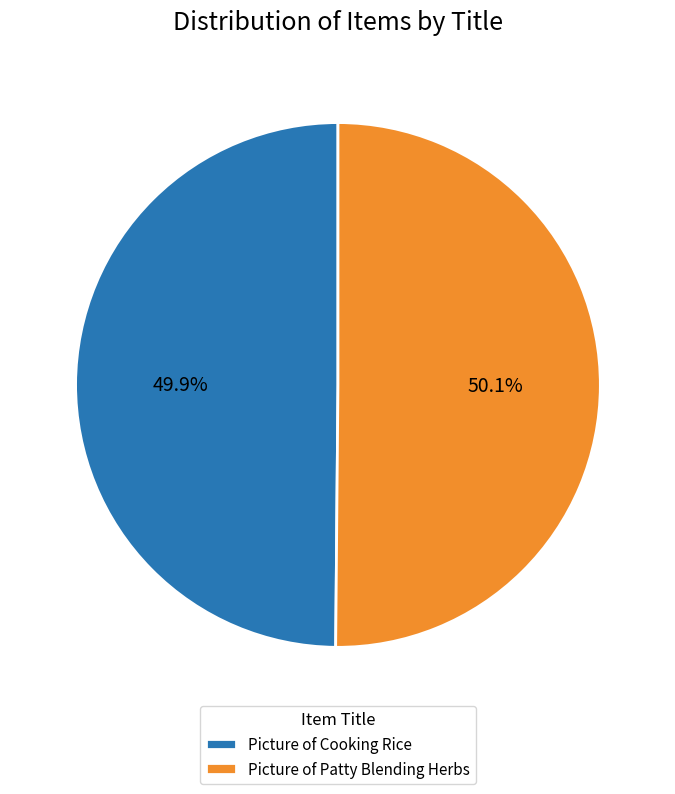

What is the ratio of the value at Picture of Cooking Rice to the value at Picture of Patty Blending Herbs?

1.0